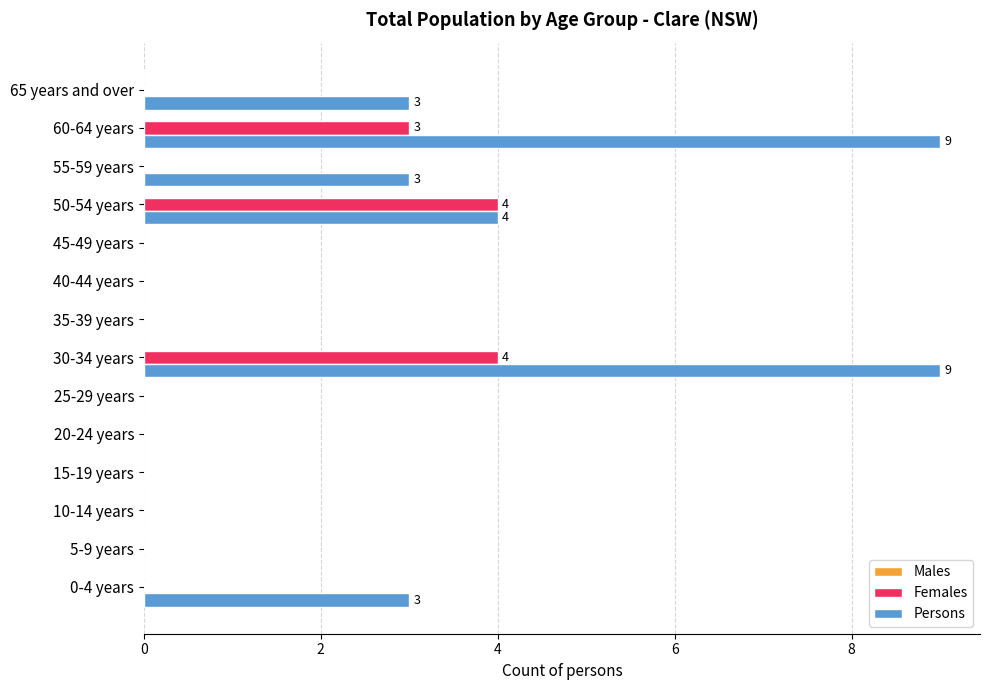

Is the value of Females at 65 years and over greater than the value of Persons at 30-34 years?

No